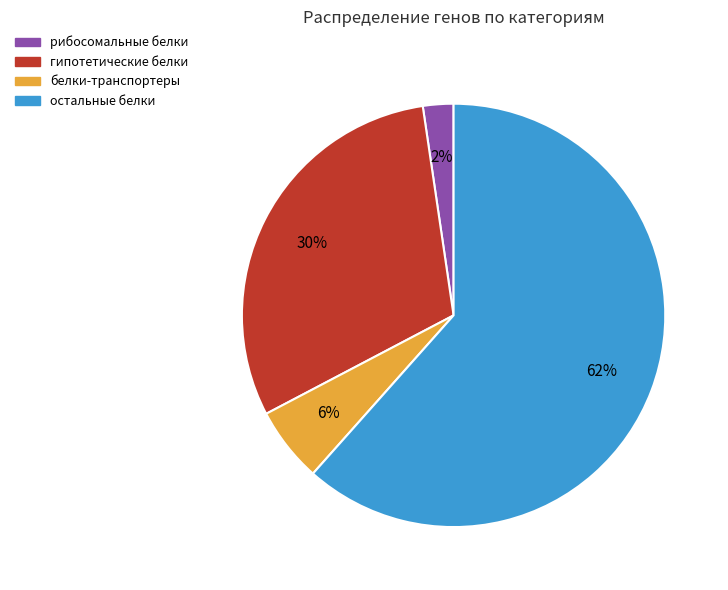

Combined, do остальные белки and рибосомальные белки account for over 50%?

Yes